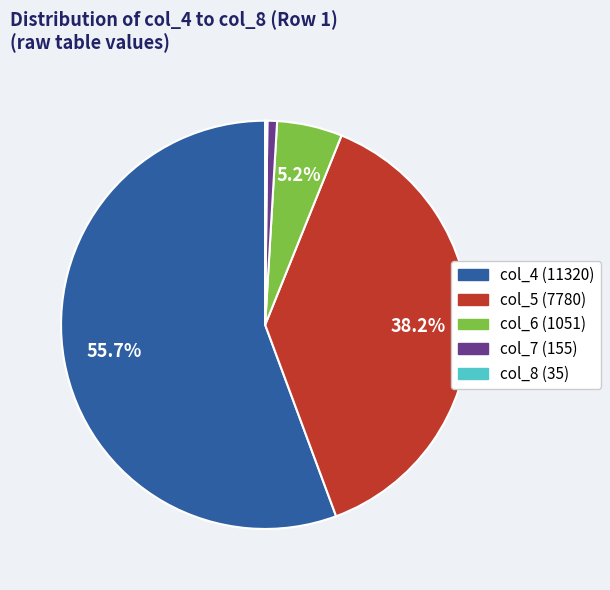

Is there a majority slice in this chart?

Yes